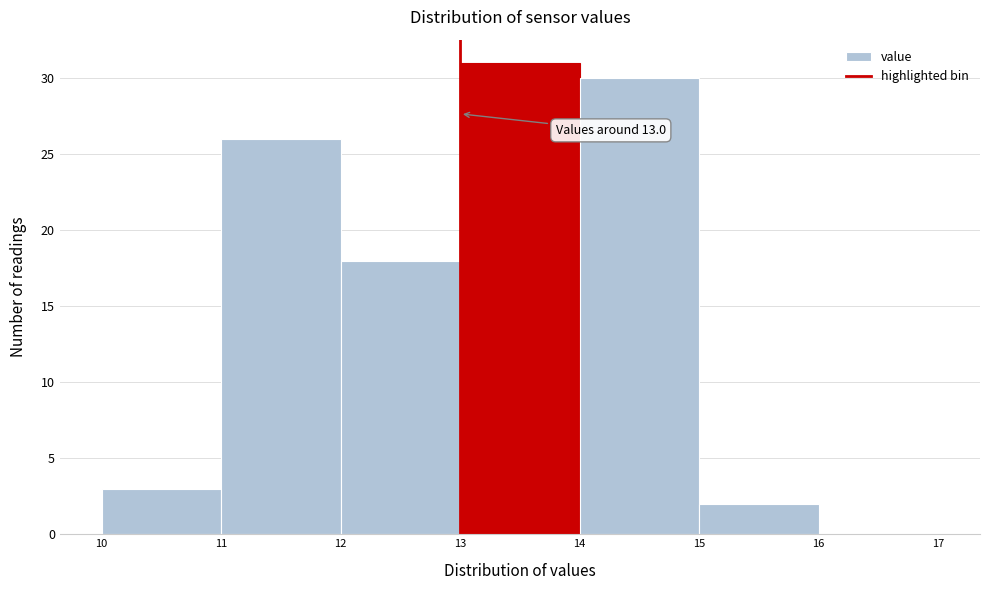

Which range on the x-axis has the tallest bar?

13 to 14